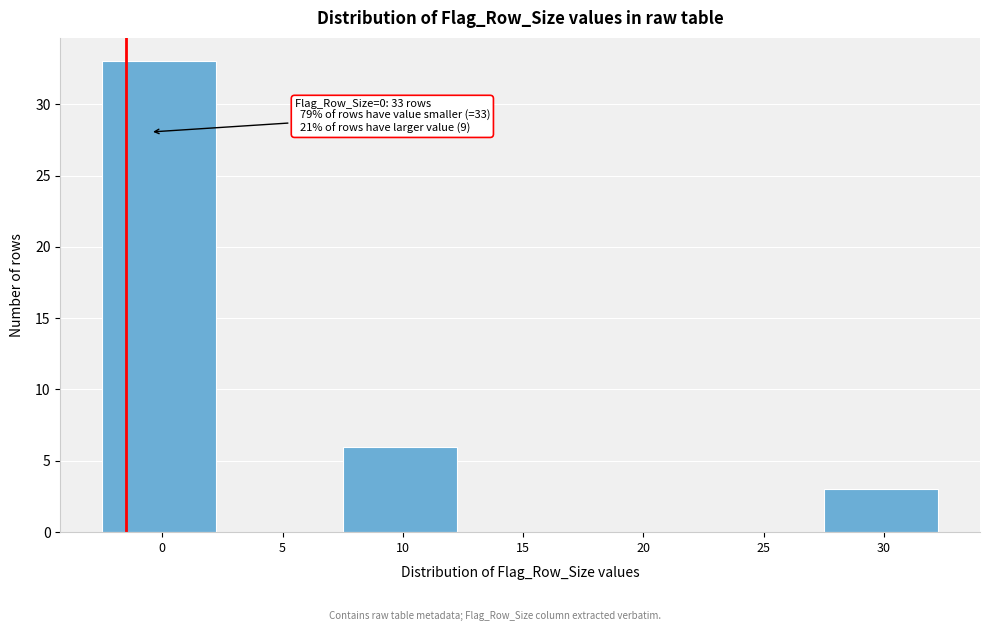

Reading left to right, what are all the values shown in this chart?

0=33	5=0	10=6	15=0	20=0	25=0	30=3